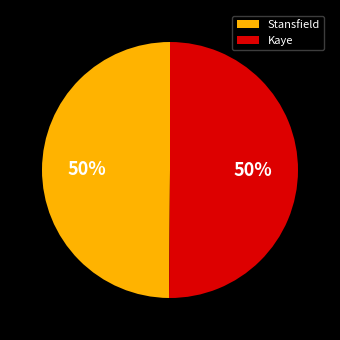

To the nearest percent, what is the average slice percentage?

50%